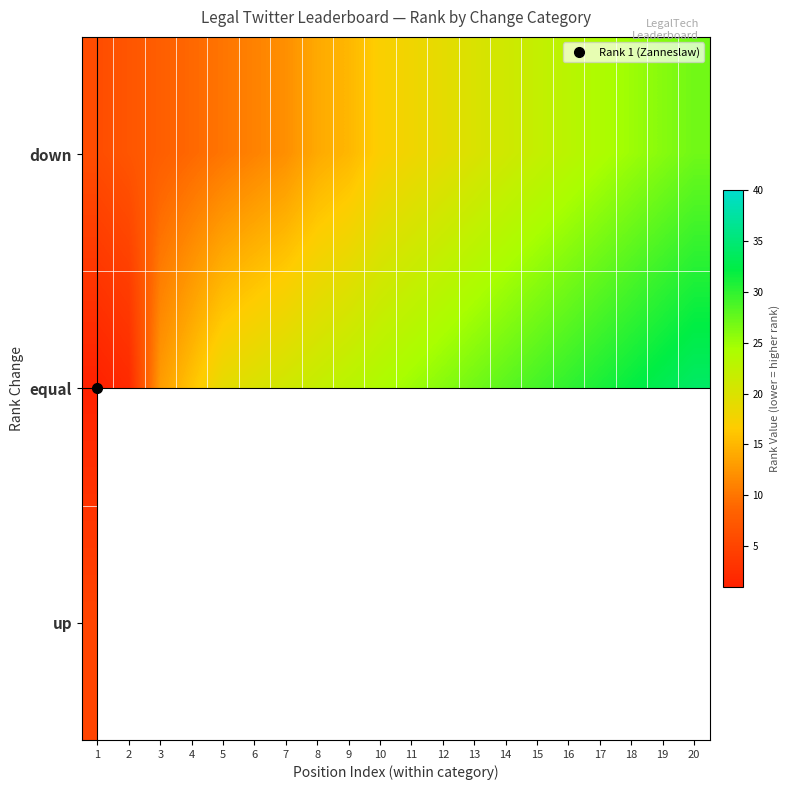

Rank the series at 1 from lowest to highest value.

equal, up, down